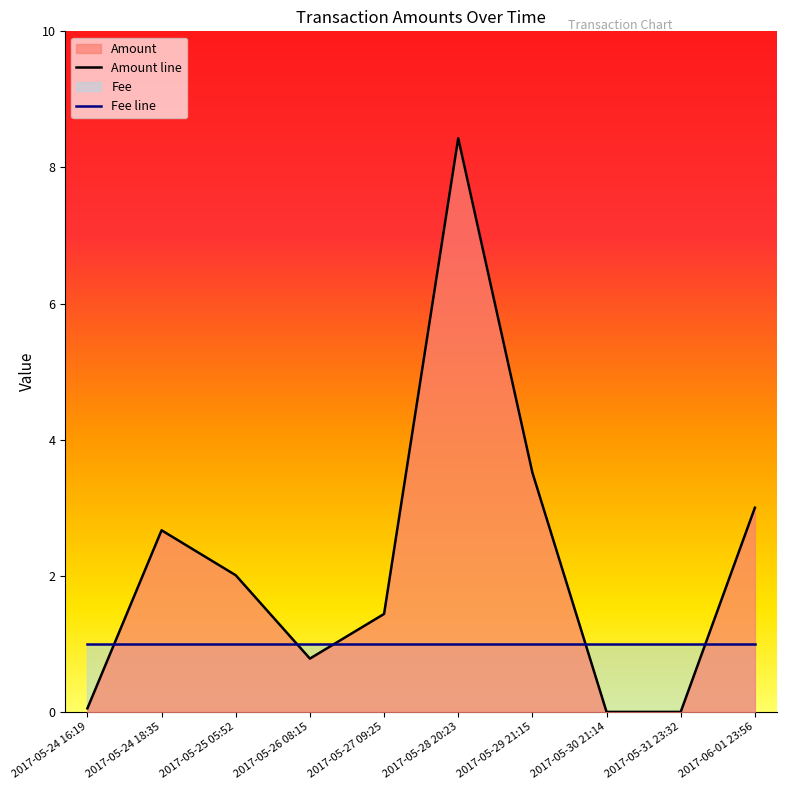

The chart shows a value of 3.0 at 2017-06-01 23:56. True or false?

True